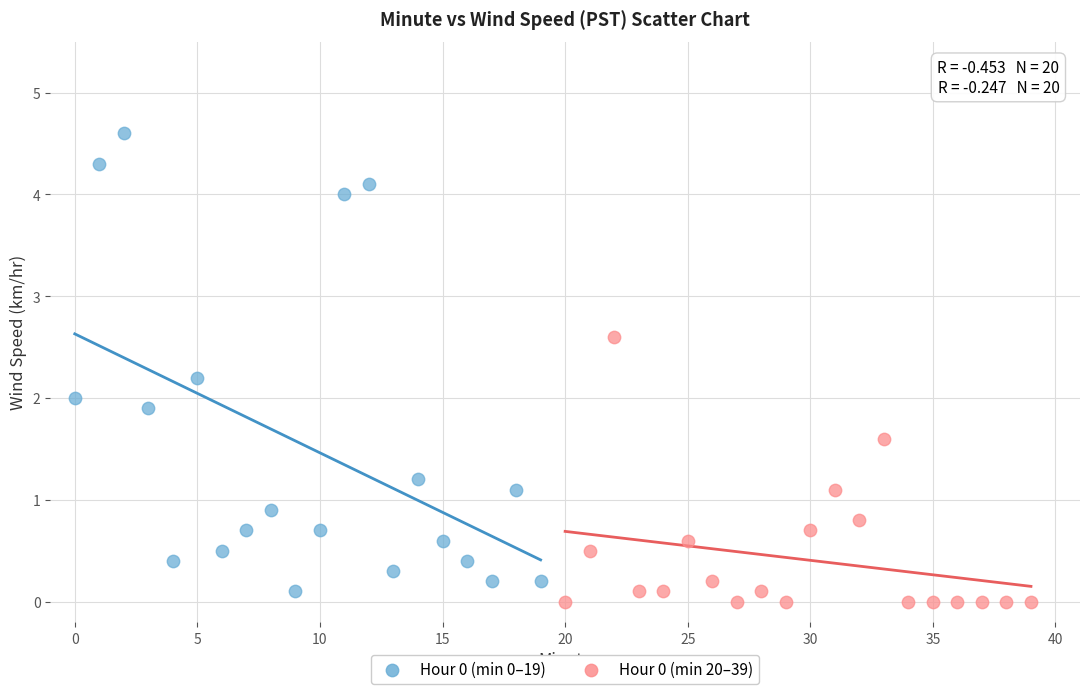

Which series reaches the maximum Y coordinate?

Hour 0 (min 0–19)